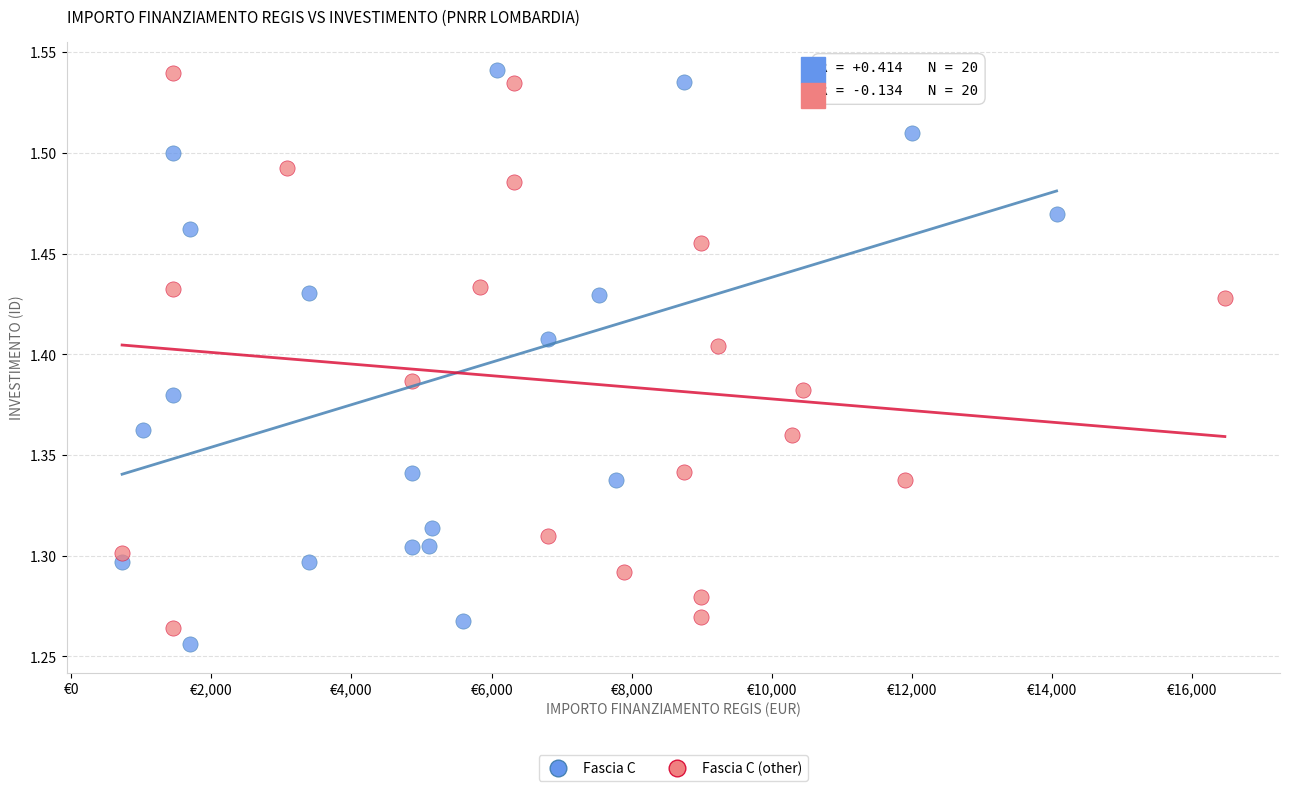

Which series has the largest Y range (max minus min)?

Fascia C